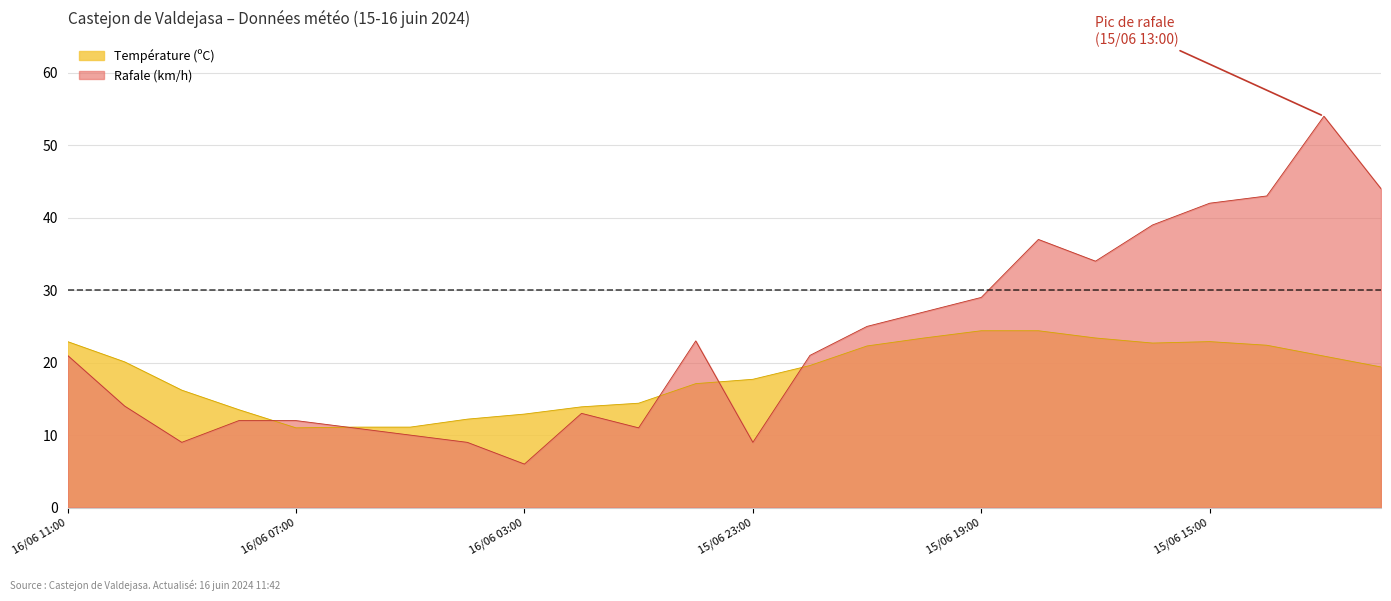

Rank the categories by Rafale (km/h) value from highest to lowest.

15/06 13:00, 15/06 12:00, 15/06 14:00, 15/06 15:00, 15/06 16:00, 15/06 18:00, 15/06 17:00, 15/06 19:00, 15/06 20:00, 15/06 21:00, 16/06 00:00, 16/06 11:00, 15/06 22:00, 16/06 10:00, 16/06 02:00, 16/06 08:00, 16/06 07:00, 16/06 06:00, 16/06 01:00, 16/06 05:00, 16/06 09:00, 16/06 04:00, 15/06 23:00, 16/06 03:00